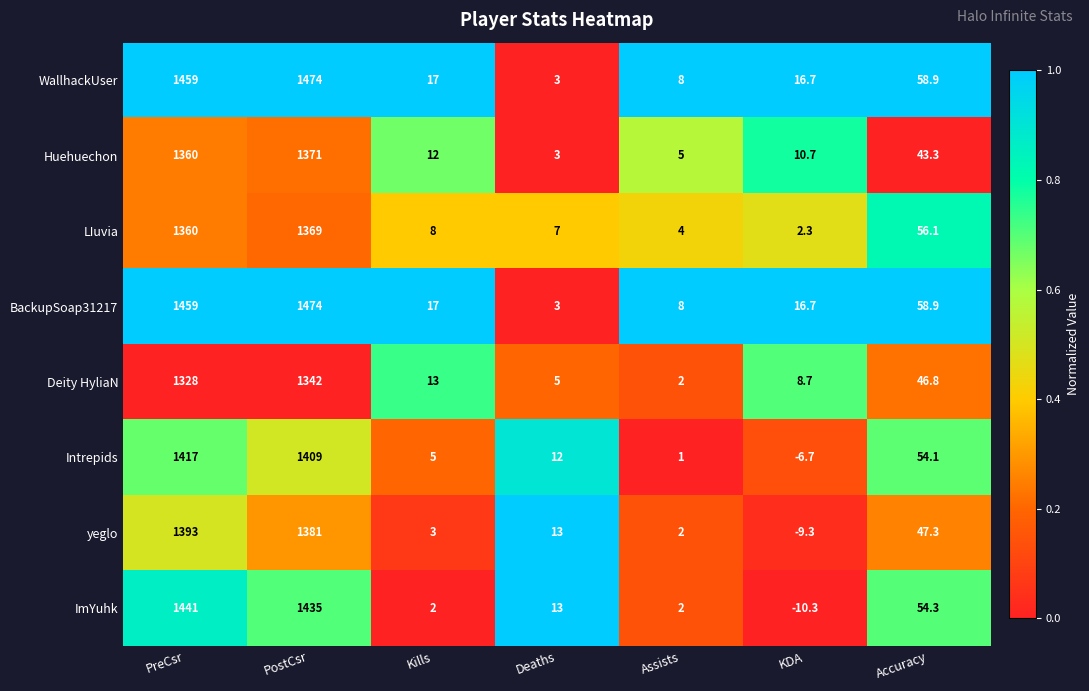

What is the total value across all series at PreCsr?

11217.0